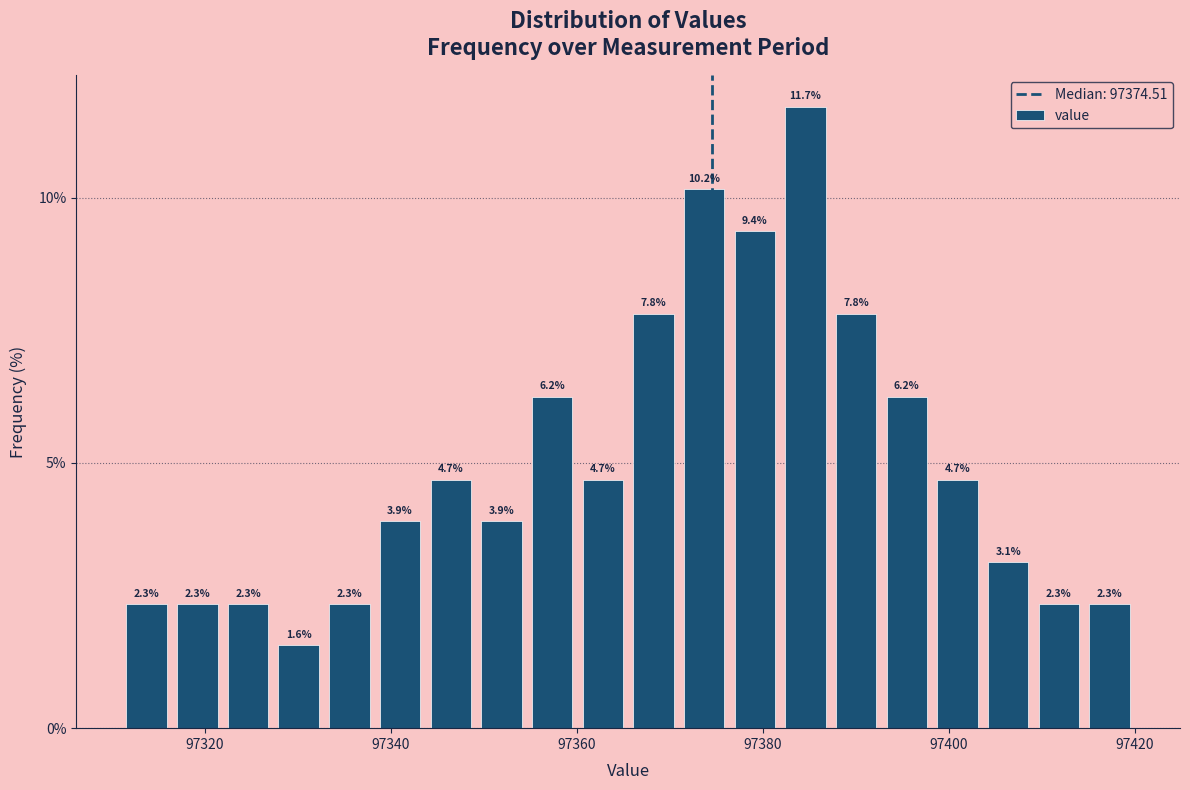

Read against the x-axis, roughly where is the centre of the tallest bar?

97384